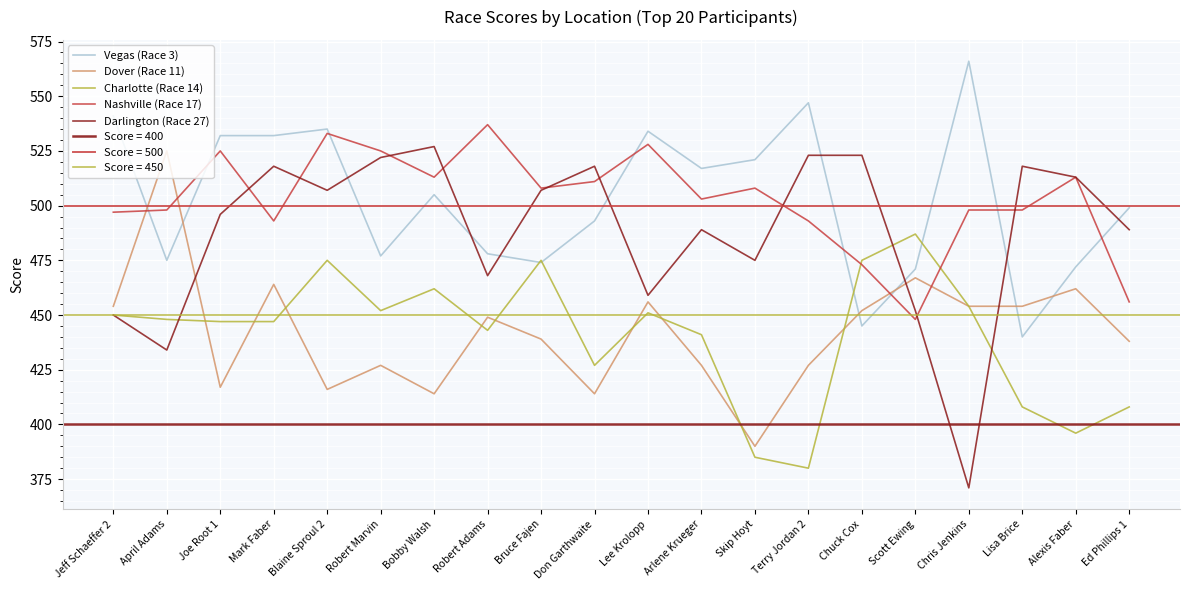

True or false: Charlotte (Race 14) has more than 1 points higher than both neighbors.

True